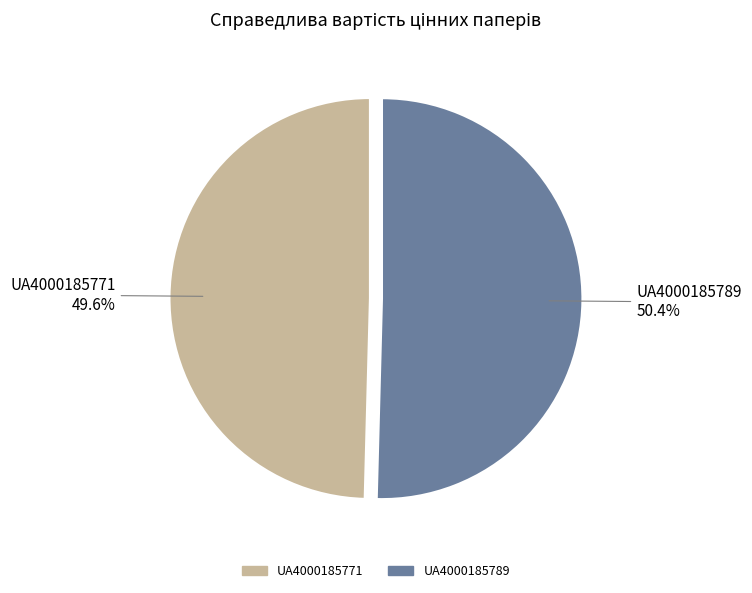

Does UA4000185789 represent more than half of the total?

Yes